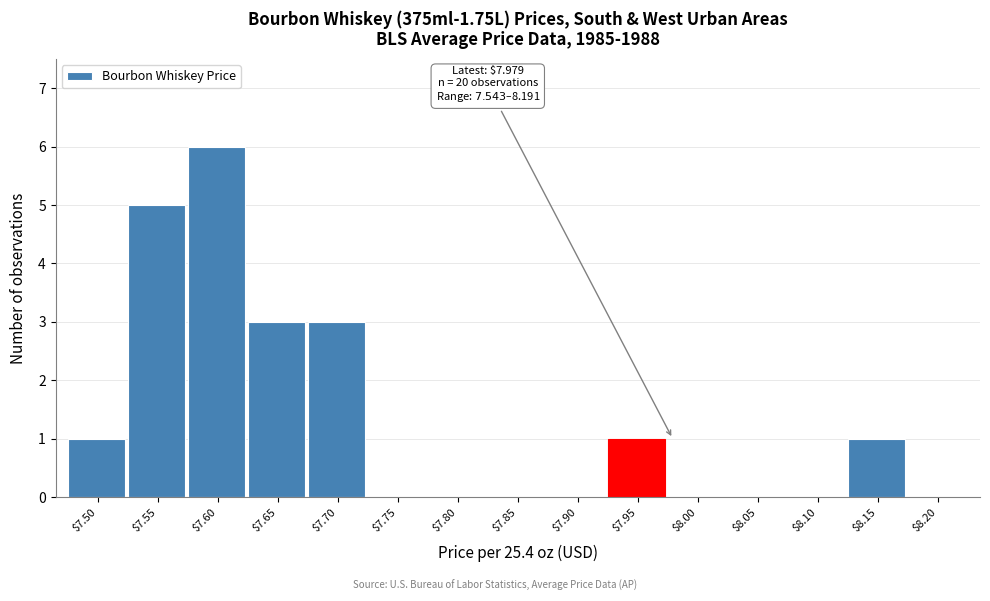

At which category does the chart reach its peak across all series?

$7.60